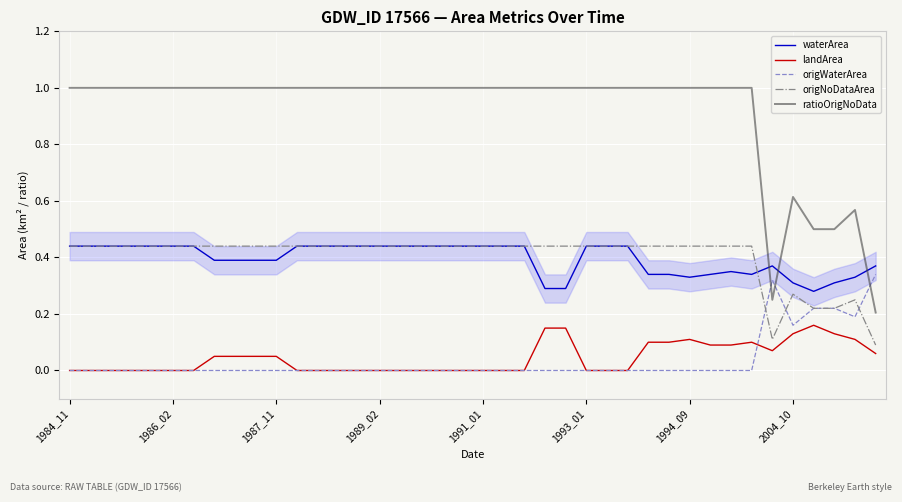

Reading right to left, transcribe all the data shown in this chart.

waterArea: 0.4	0.3	0.3	0.3	0.3	0.4	0.3	0.3	0.3	0.3	0.3	0.3	0.4	0.4	0.4	0.3	0.3	0.4	0.4	0.4	0.4	0.4	0.4	0.4	0.4	0.4	0.4	0.4	0.4	0.4	0.4	0.4	0.4	0.4	0.4	0.4	0.4	0.4	0.4	0.4
landArea: 0.1	0.1	0.1	0.2	0.1	0.1	0.1	0.1	0.1	0.1	0.1	0.1	0.0	0.0	0.0	0.1	0.1	0.0	0.0	0.0	0.0	0.0	0.0	0.0	0.0	0.0	0.0	0.0	0.0	0.1	0.1	0.1	0.1	0.0	0.0	0.0	0.0	0.0	0.0	0.0
origWaterArea: 0.3	0.2	0.2	0.2	0.2	0.3	0.0	0.0	0.0	0.0	0.0	0.0	0.0	0.0	0.0	0.0	0.0	0.0	0.0	0.0	0.0	0.0	0.0	0.0	0.0	0.0	0.0	0.0	0.0	0.0	0.0	0.0	0.0	0.0	0.0	0.0	0.0	0.0	0.0	0.0
origNoDataArea: 0.1	0.2	0.2	0.2	0.3	0.1	0.4	0.4	0.4	0.4	0.4	0.4	0.4	0.4	0.4	0.4	0.4	0.4	0.4	0.4	0.4	0.4	0.4	0.4	0.4	0.4	0.4	0.4	0.4	0.4	0.4	0.4	0.4	0.4	0.4	0.4	0.4	0.4	0.4	0.4
ratioOrigNoData: 0.2	0.6	0.5	0.5	0.6	0.2	1.0	1.0	1.0	1.0	1.0	1.0	1.0	1.0	1.0	1.0	1.0	1.0	1.0	1.0	1.0	1.0	1.0	1.0	1.0	1.0	1.0	1.0	1.0	1.0	1.0	1.0	1.0	1.0	1.0	1.0	1.0	1.0	1.0	1.0